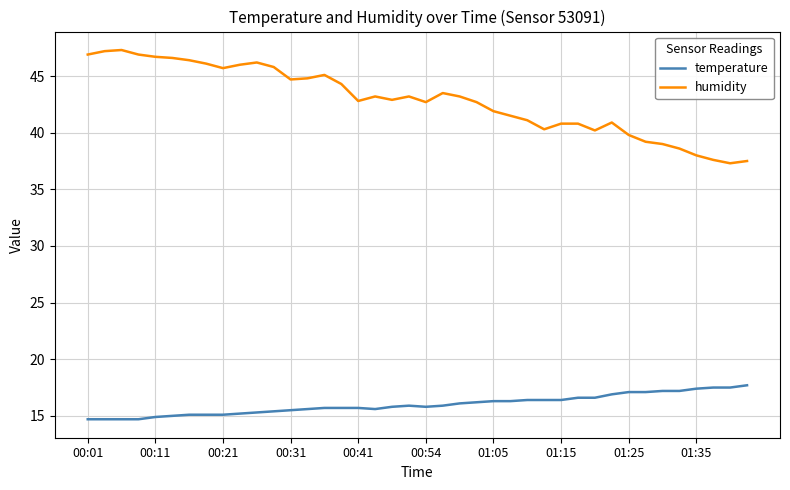

What are all the series names shown in the legend?

temperature, humidity